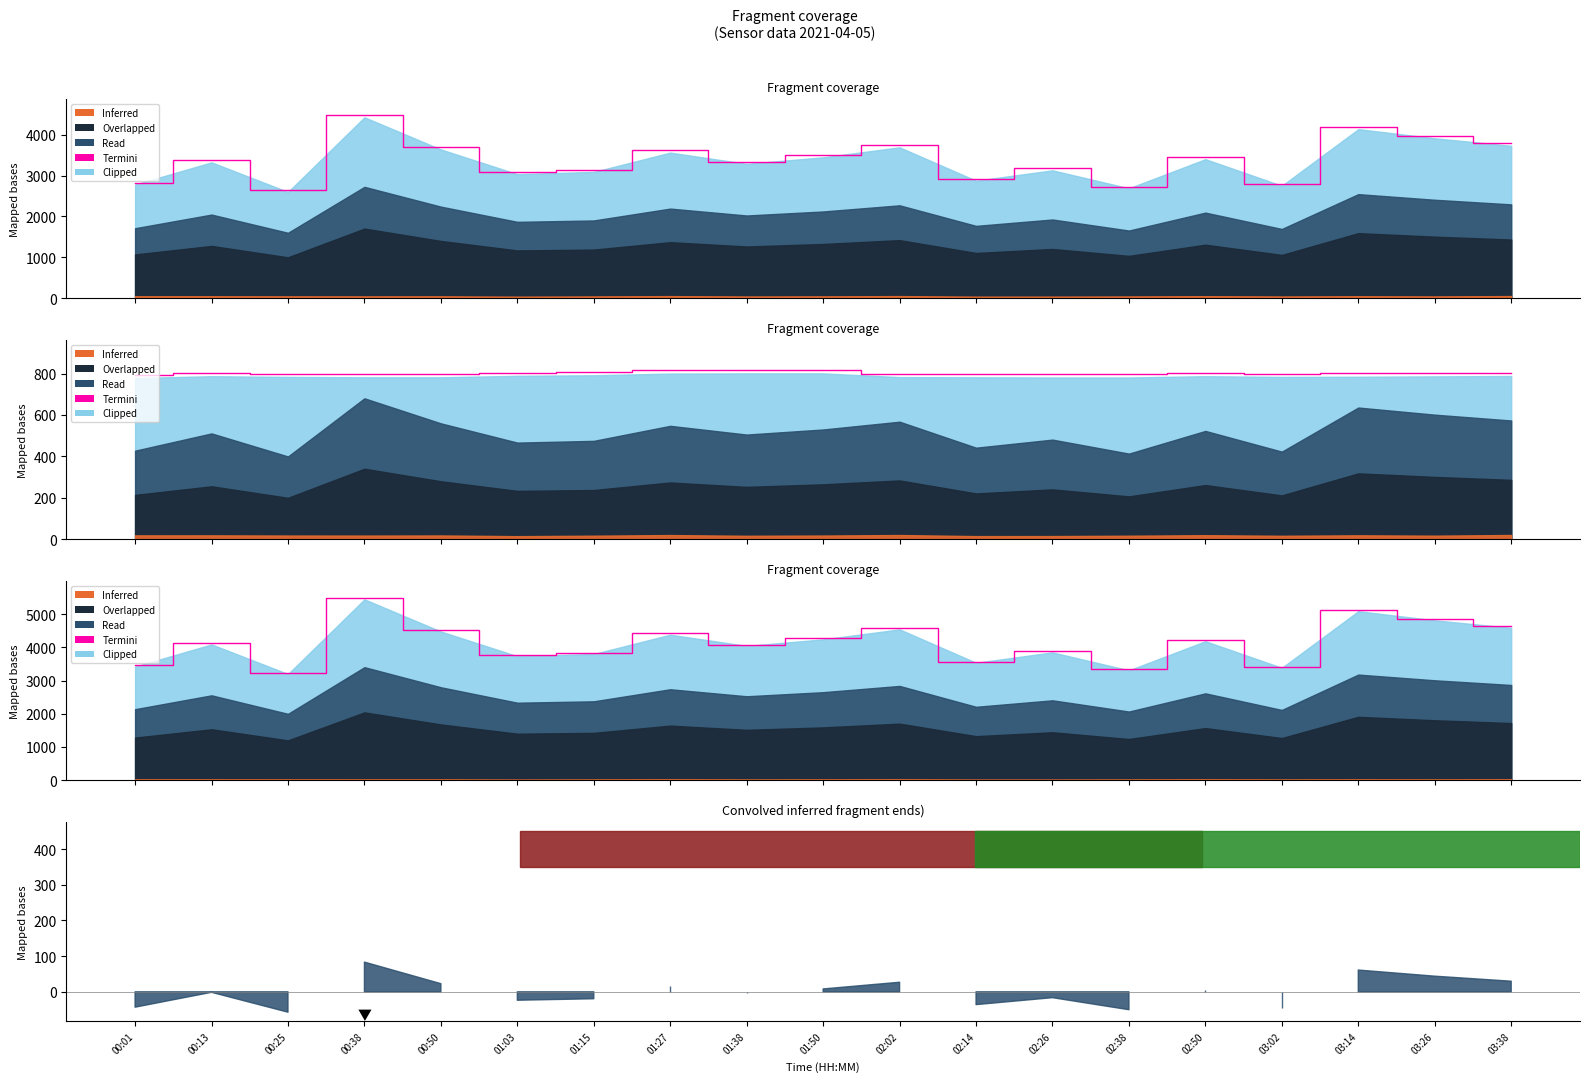

How many lines are shown in the chart?

1